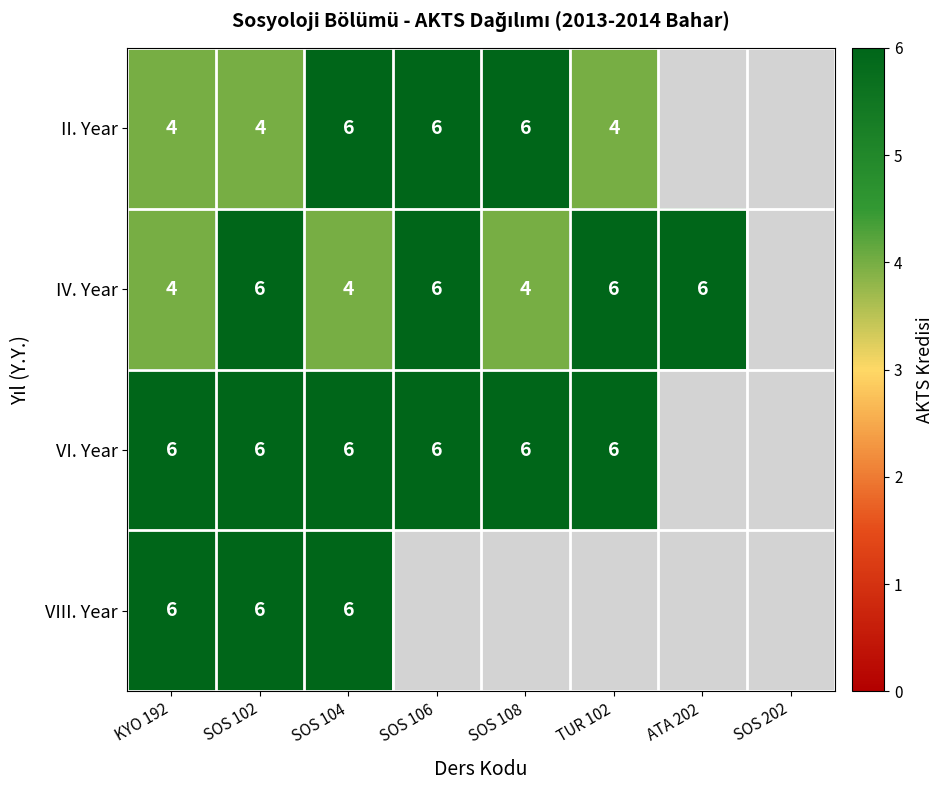

Is the value of IV. Year at SOS 104 greater than the value of VIII. Year at KYO 192?

No